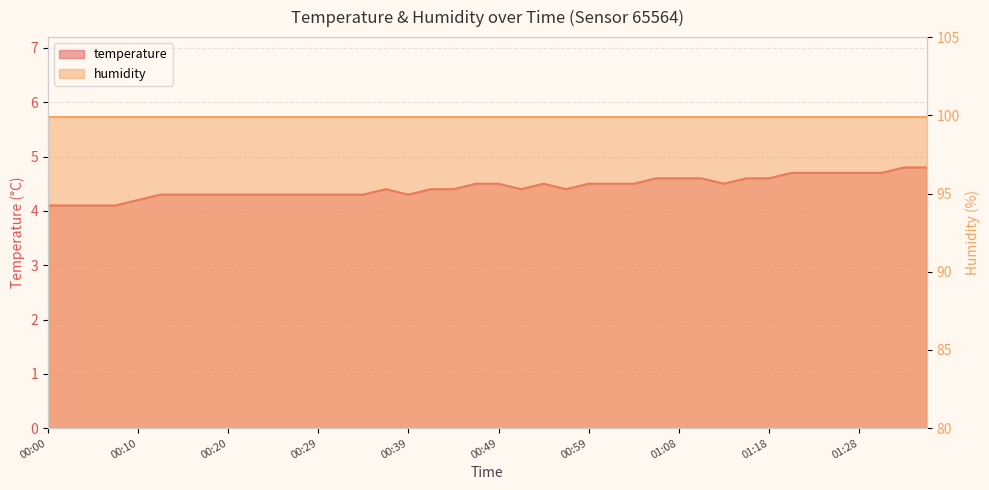

The value at 01:01 is 4.5. True or false?

True